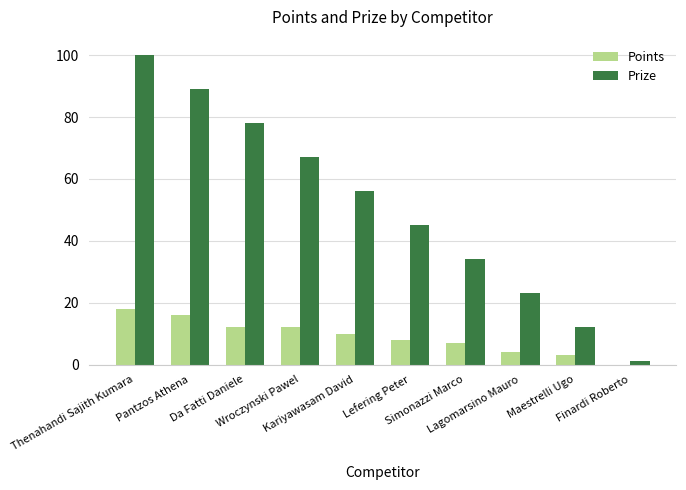

Reading left to right, list all the values displayed in this chart.

Points: 18	16	12	12	10	8	7	4	3	0
Prize: 100	89	78	67	56	45	34	23	12	1